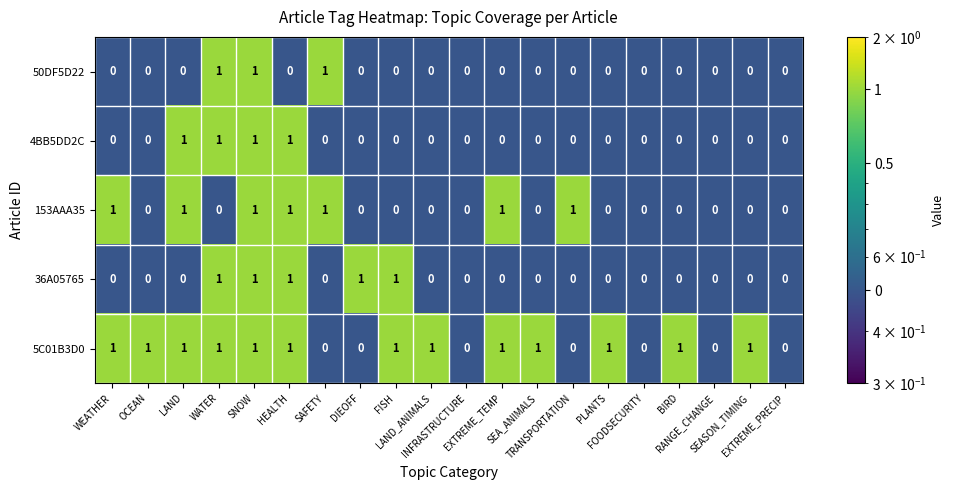

Which series has the largest total across all categories?

5C01B3D0